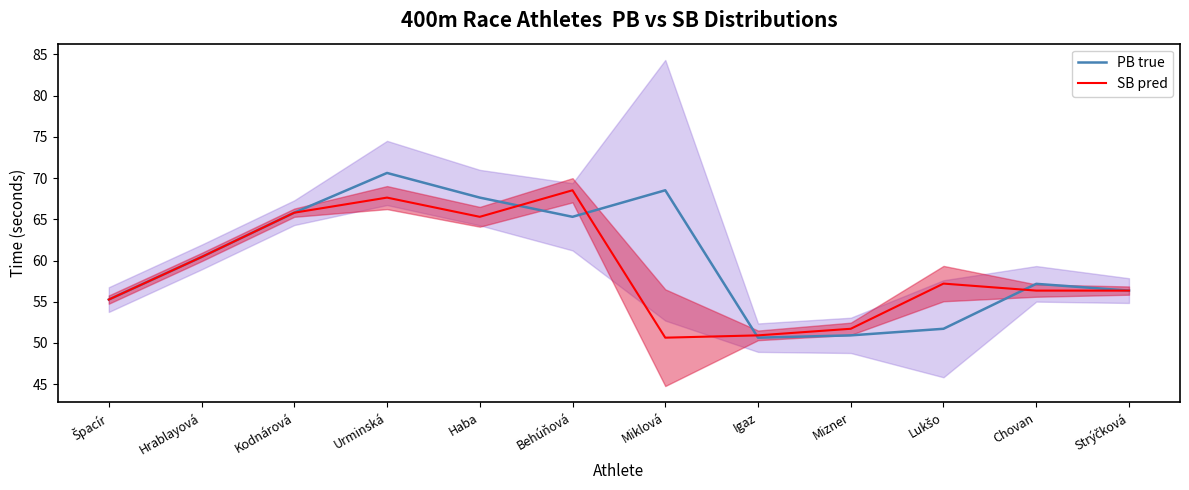

How many intersections are there between SB pred and PB true?

4